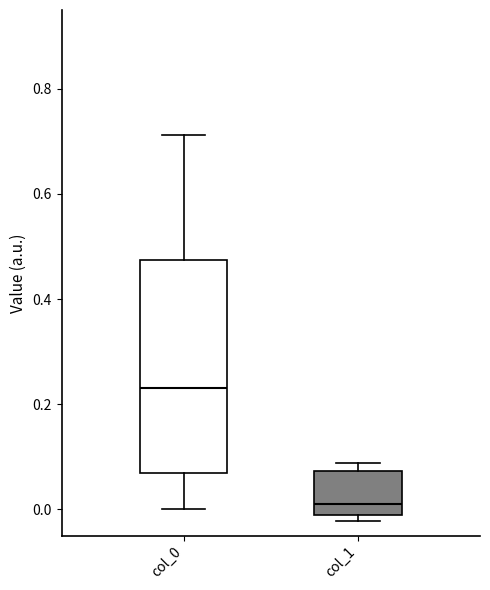

Where is the upper edge of the box for col_1 on the y-axis? The values are not printed on the chart, so give them approximately, as read against the axis.

0.08